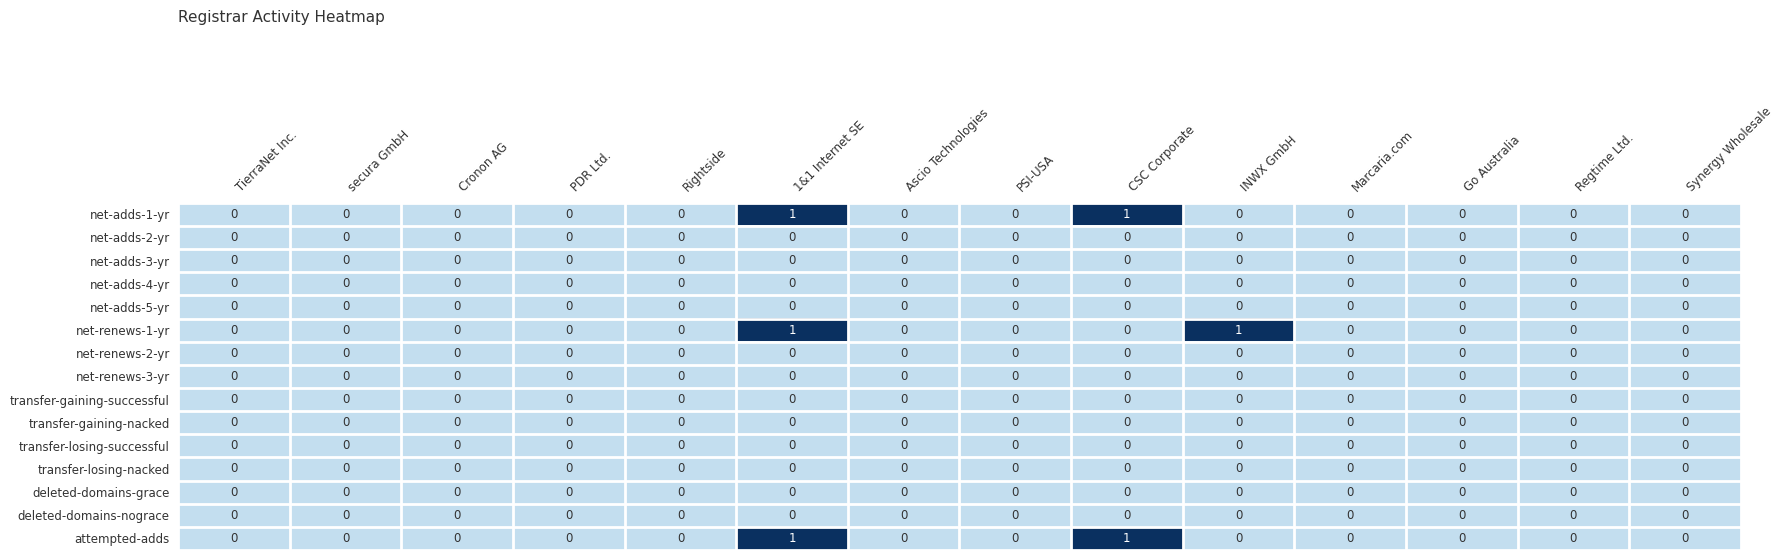

How many net-renews-1-yr values are between 0 and 1?

14